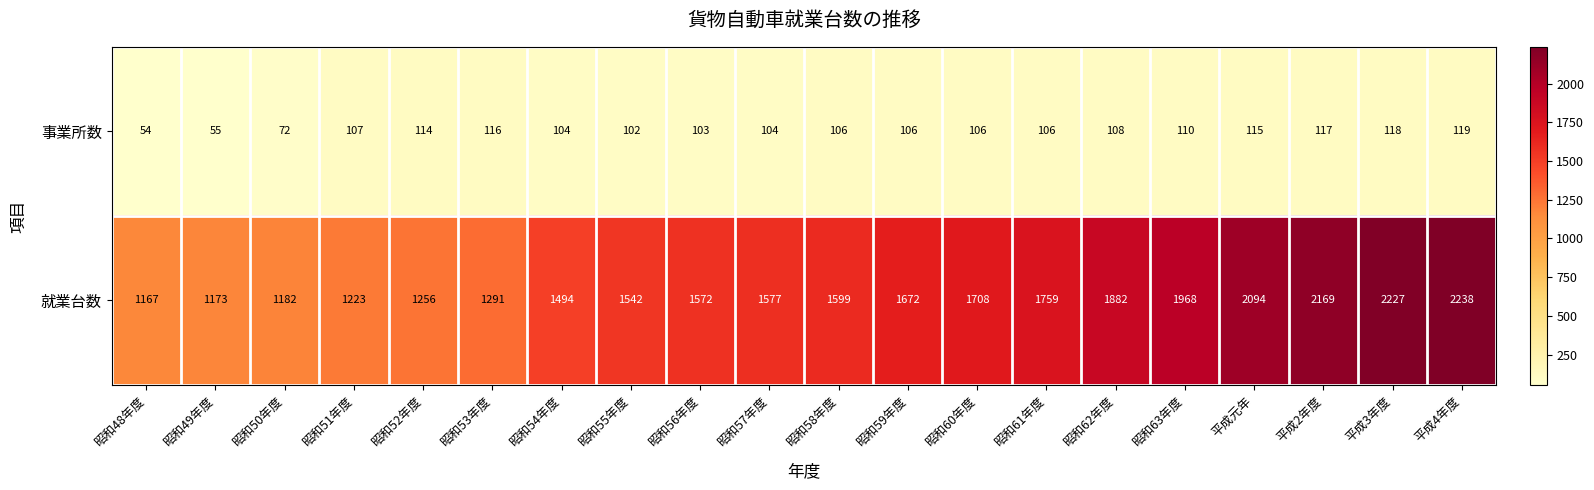

True or false: 就業台数 has a value of 1572 at 昭和56年度.

True